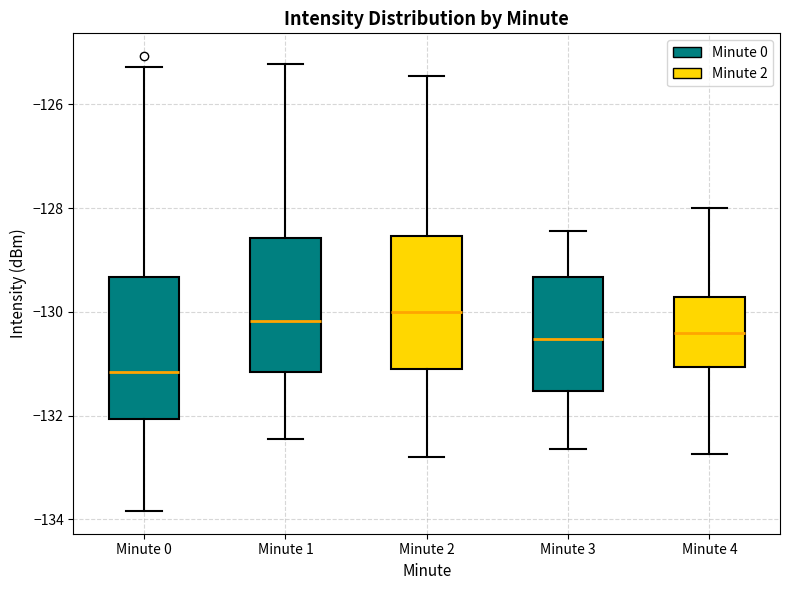

Reading left to right, read every box against the y-axis: the position of its median line, the range the box covers, and the ends of its whiskers. The values are not printed on the chart, so give them approximately, as read against the axis.

Minute 0: median -131.2, box -132.0 to -129.4, whiskers -133.8 to -125.2
Minute 1: median -130.2, box -131.2 to -128.6, whiskers -132.4 to -125.2
Minute 2: median -130.0, box -131.2 to -128.6, whiskers -132.8 to -125.4
Minute 3: median -130.6, box -131.6 to -129.4, whiskers -132.6 to -128.4
Minute 4: median -130.4, box -131.0 to -129.8, whiskers -132.8 to -128.0